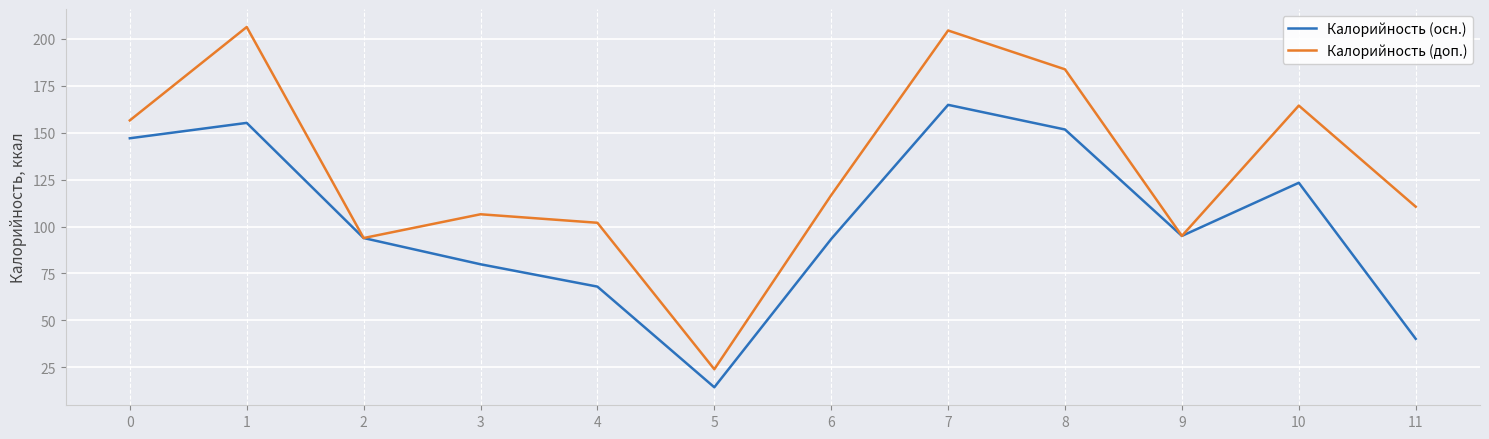

Between 0 and 1, which series saw the biggest shift?

Калорийность (доп.)